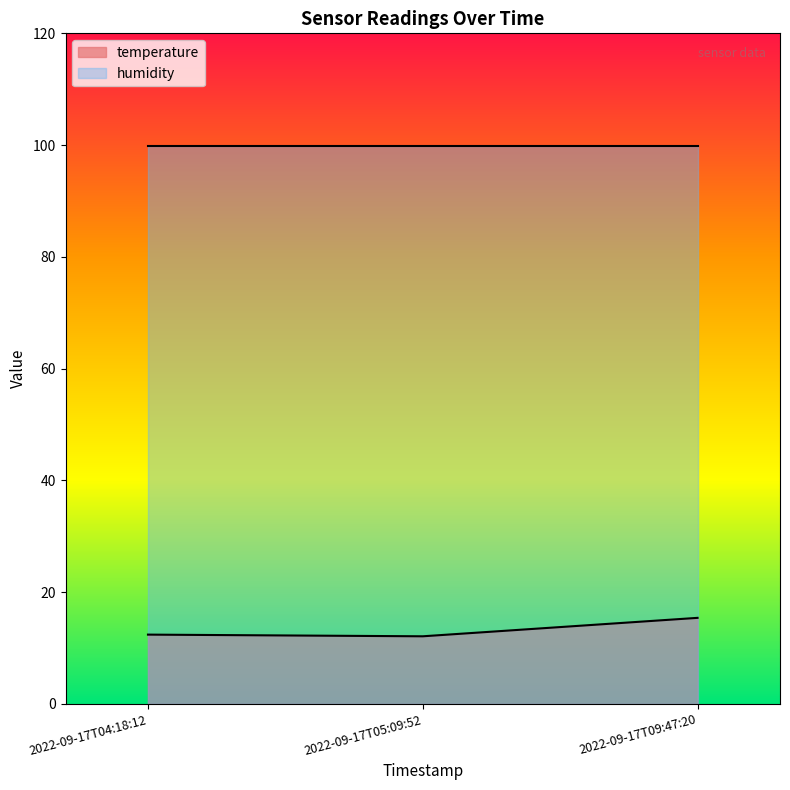

What is the label of the 2nd point from the right?

2022-09-17T05:09:52